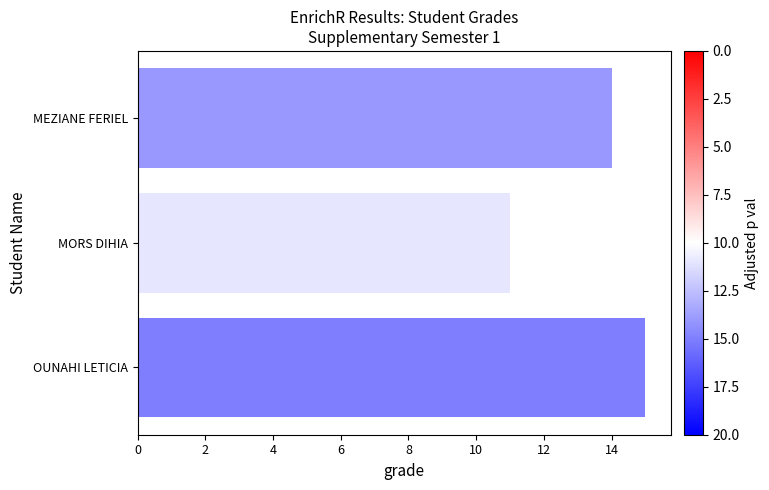

What is the value of the 1st bar from the top?

14